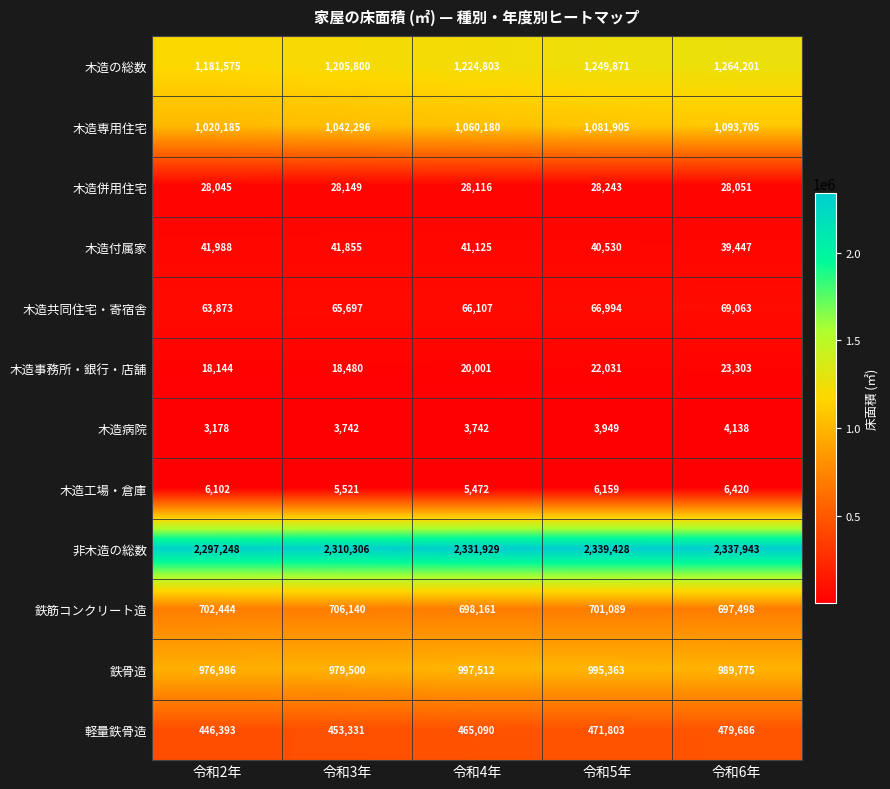

How many data points does each series have?

5